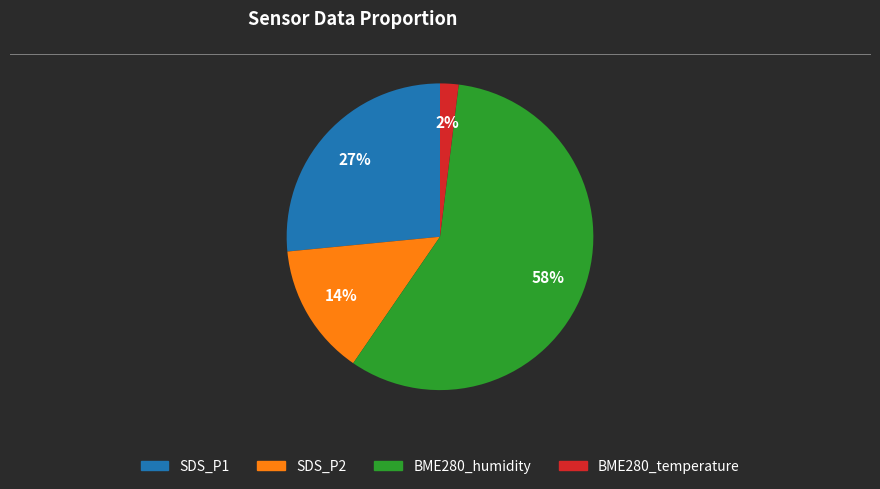

Between SDS_P1 and SDS_P2, which is larger?

SDS_P1